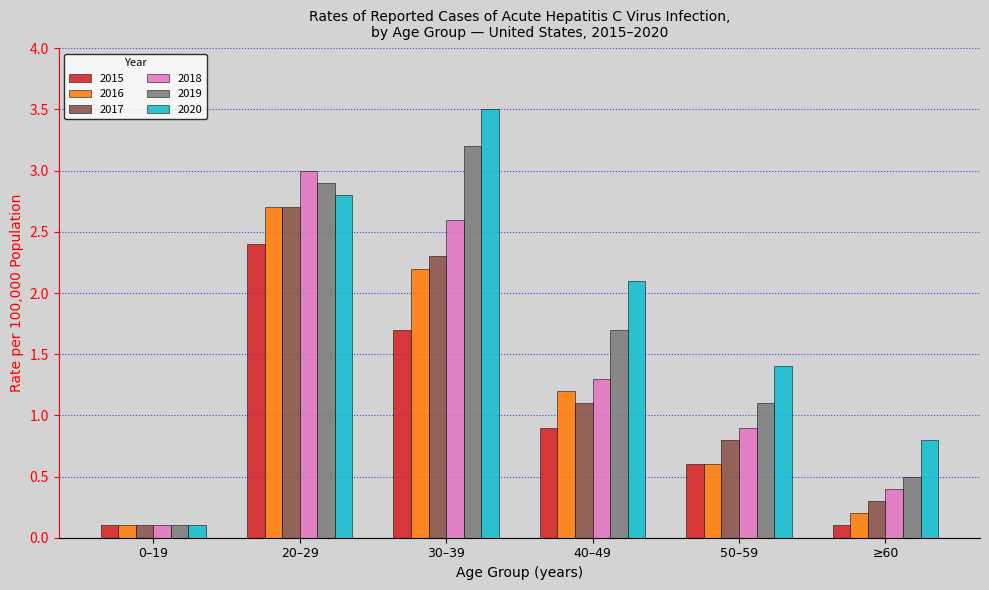

The value of 2016 at 0–19 is 0.1. True or false?

True